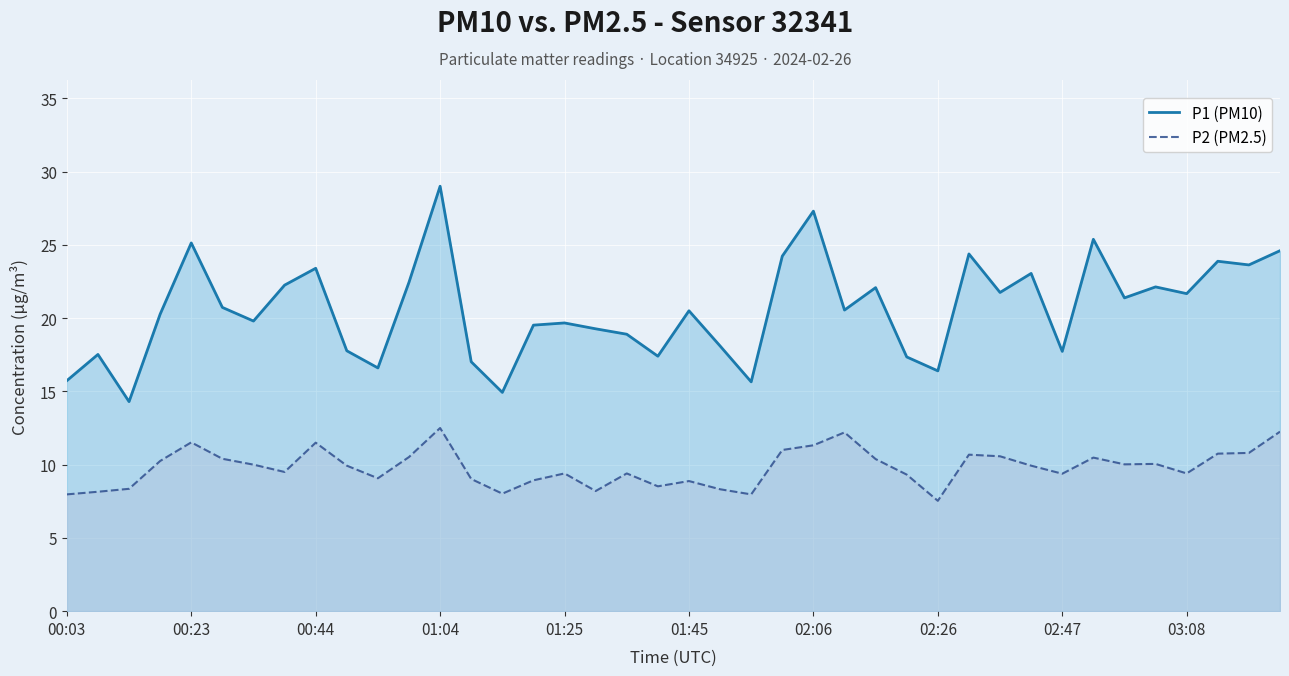

What is the difference between the maximum and minimum values in the P2 (PM2.5) series?

5.0